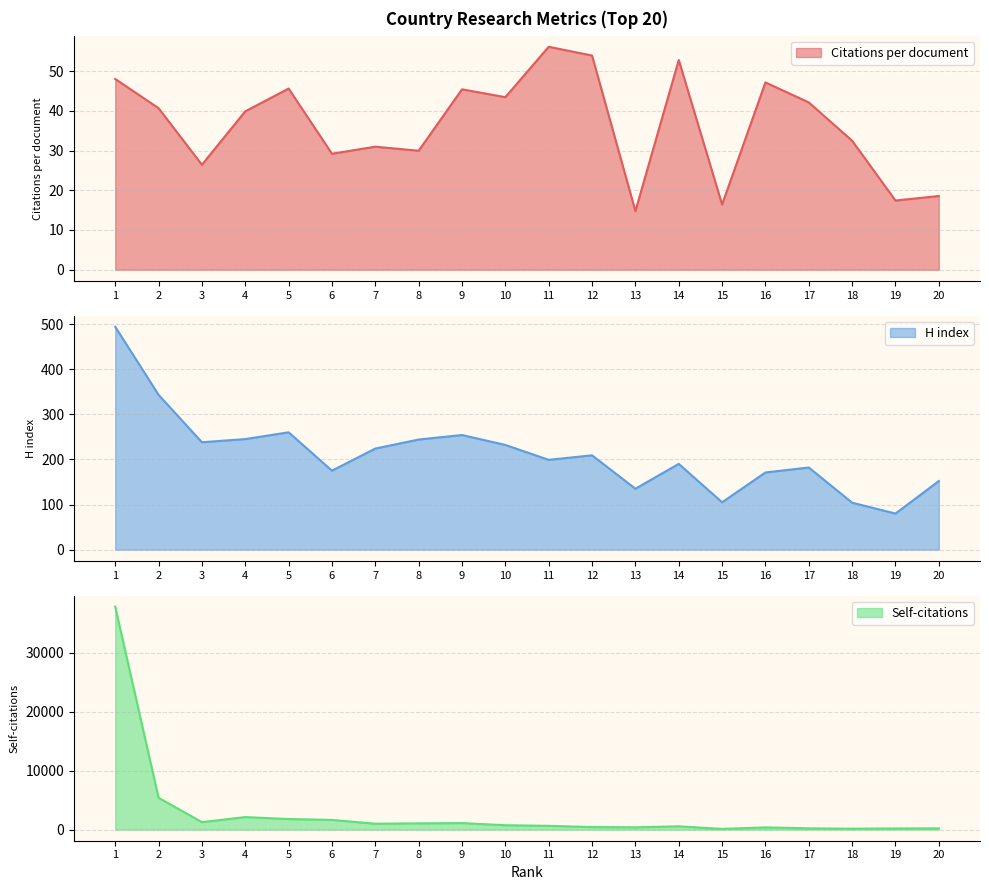

Is the value of Self-citations at 19 greater than the value of Citations per document at 1?

Yes